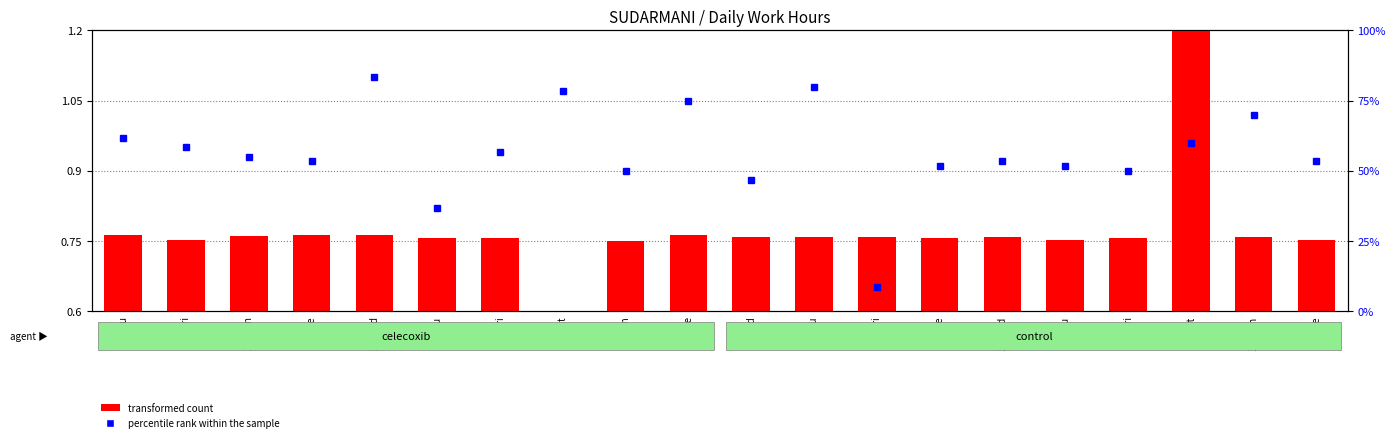

Rank the categories by value from lowest to highest.

2-Sat, 4-Mon, 14-Thu, 24-Fri, 19-Tue, 30-Thu, 1-Fri, 12-Tue, 15-Fri, 6-Wed, 13-Wed, 7-Thu, 8-Fri, 18-Mon, 27-Mon, 23-Thu, 28-Tue, 29-Wed, 5-Tue, 16-Sat